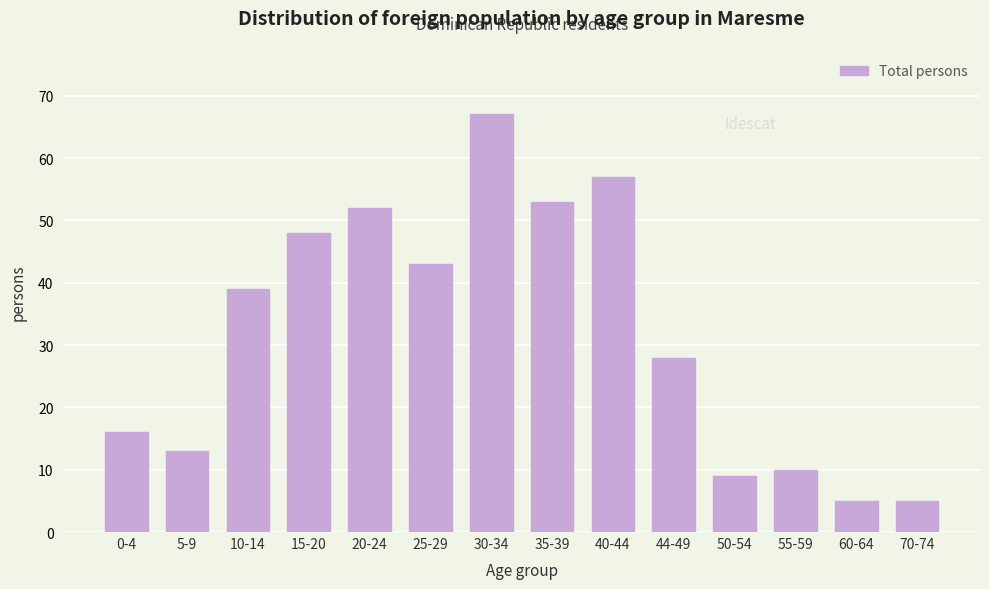

Reading left to right, what are all the values shown in this chart?

16	13	39	48	52	43	67	53	57	28	9	10	5	5